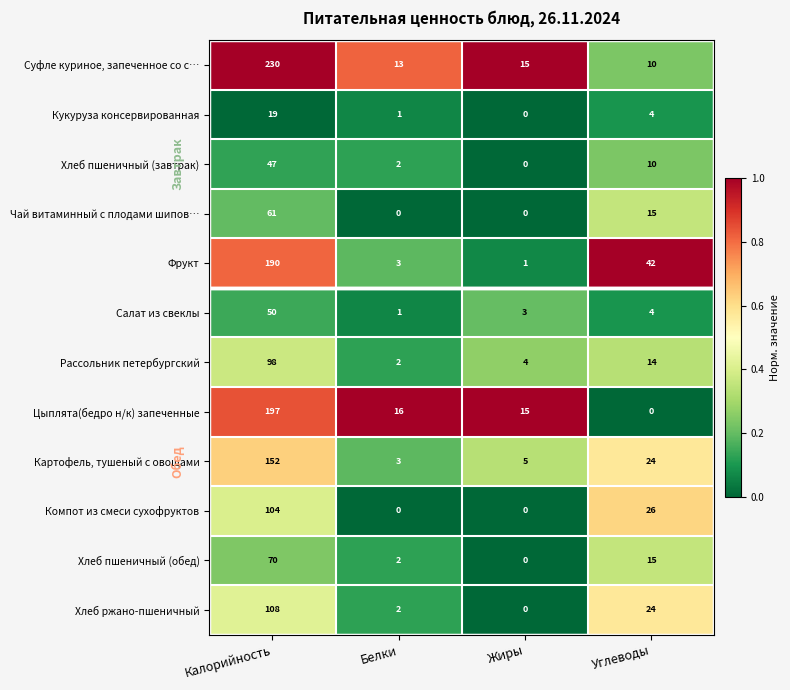

At which label does Картофель, тушеный с овощами first exceed 24?

Калорийность